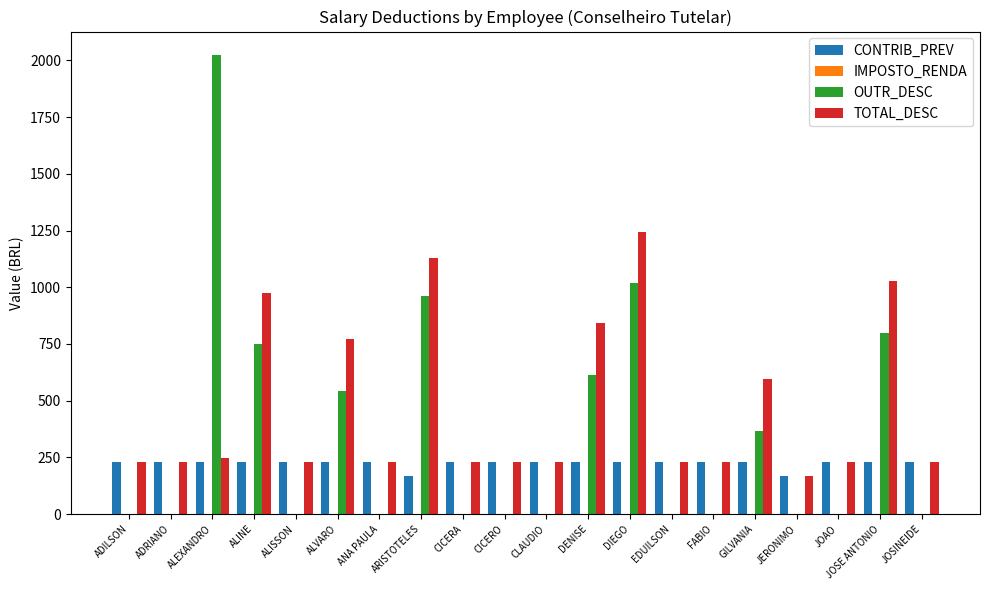

Read the TOTAL_DESC value at GILVANIA.

593.4